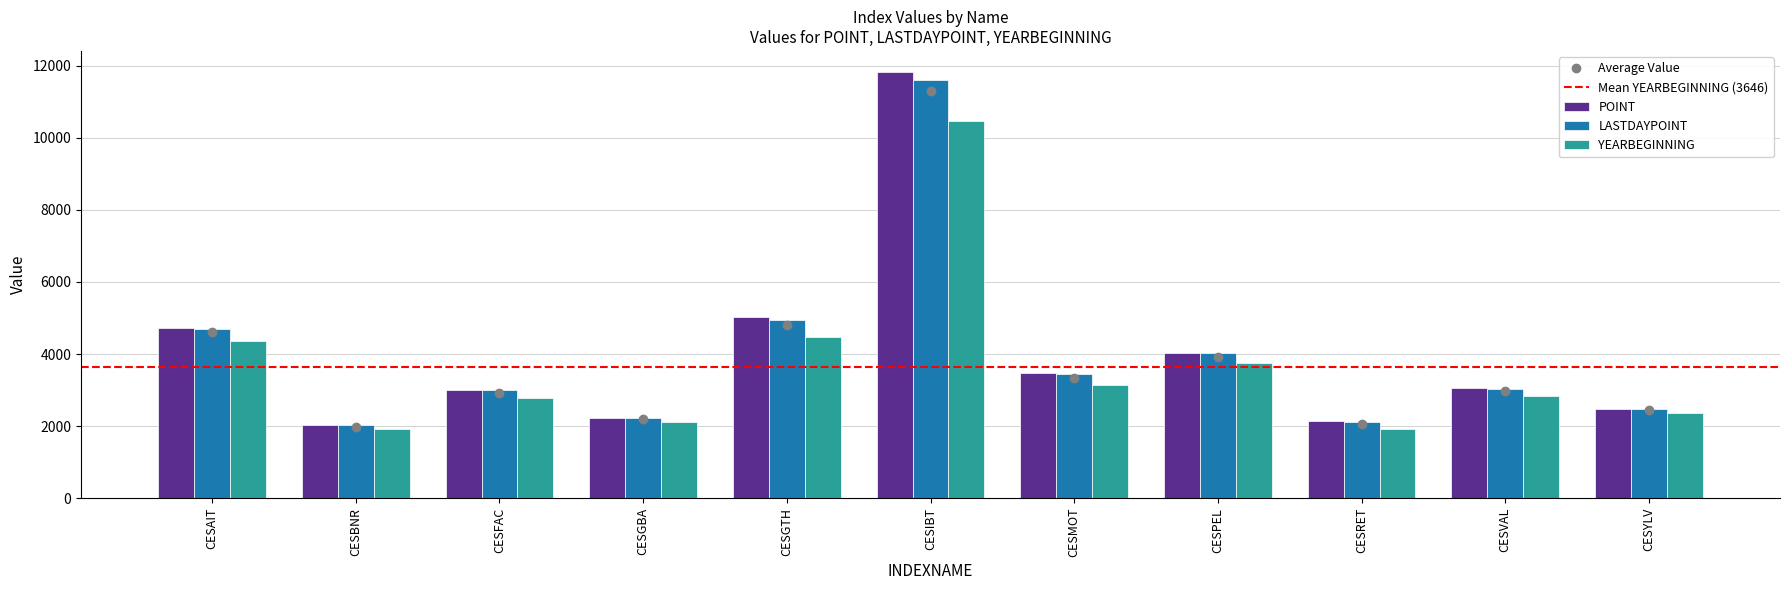

What is the lowest value of the YEARBEGINNING series?

1914.5